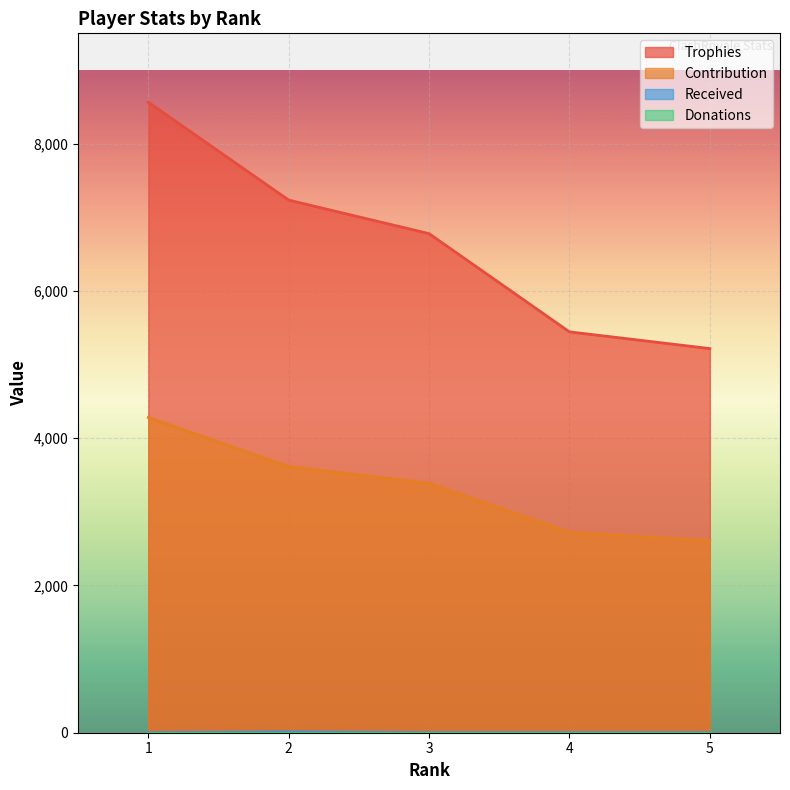

Count the number of categories in the chart.

5